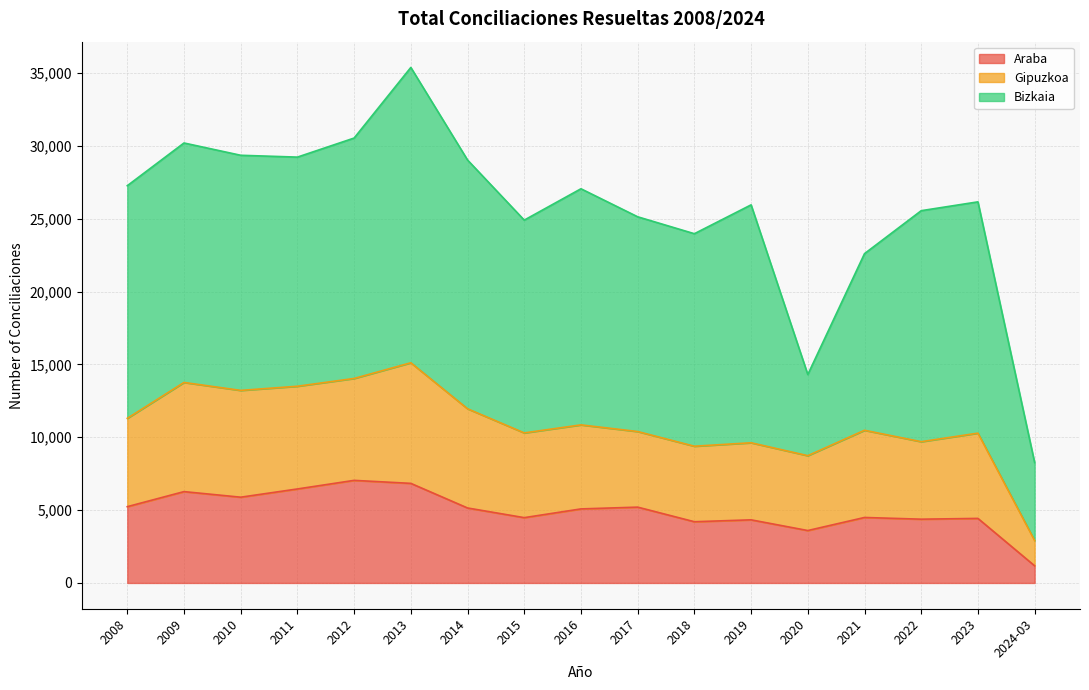

Does the chart display data point markers on the line(s)?

No